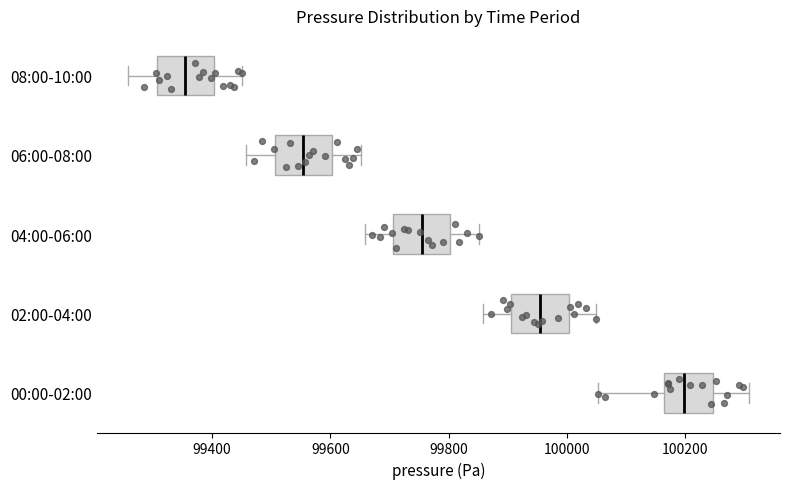

Reading bottom to top, transcribe this box plot: for each box, give where its median line is, the range the box spans, and where its two whiskers end, as read against the x-axis. The values are not printed on the chart, so give them approximately, as read against the axis.

00:00-02:00: median 100200, box 100160 to 100240, whiskers 100060 to 100300
02:00-04:00: median 99960, box 99900 to 100000, whiskers 99860 to 100040
04:00-06:00: median 99760, box 99700 to 99800, whiskers 99660 to 99860
06:00-08:00: median 99560, box 99500 to 99600, whiskers 99460 to 99660
08:00-10:00: median 99360, box 99300 to 99400, whiskers 99260 to 99460